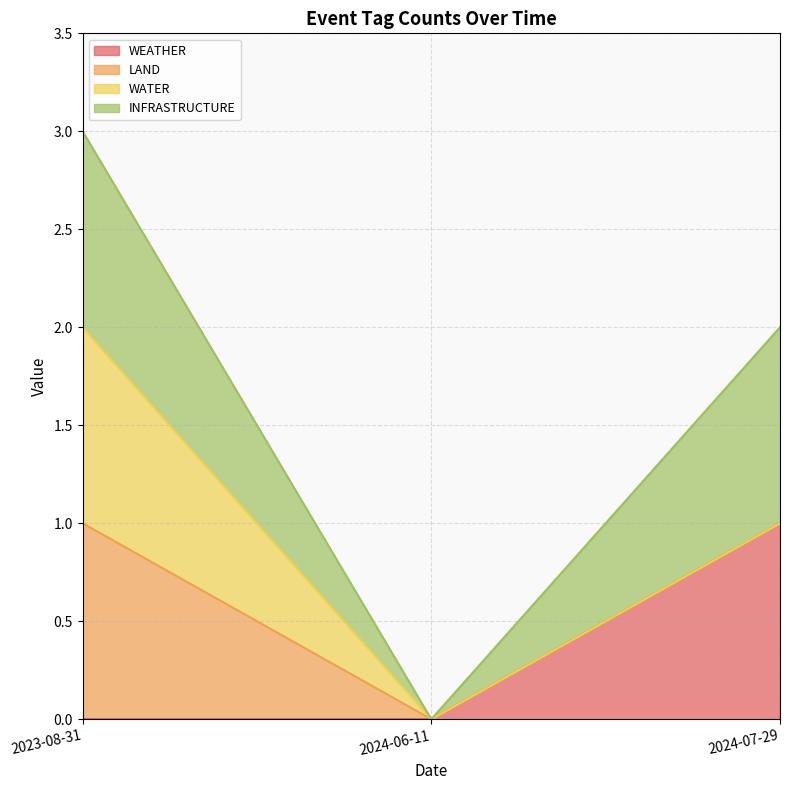

Count the INFRASTRUCTURE values in the range 0 to 1.

3